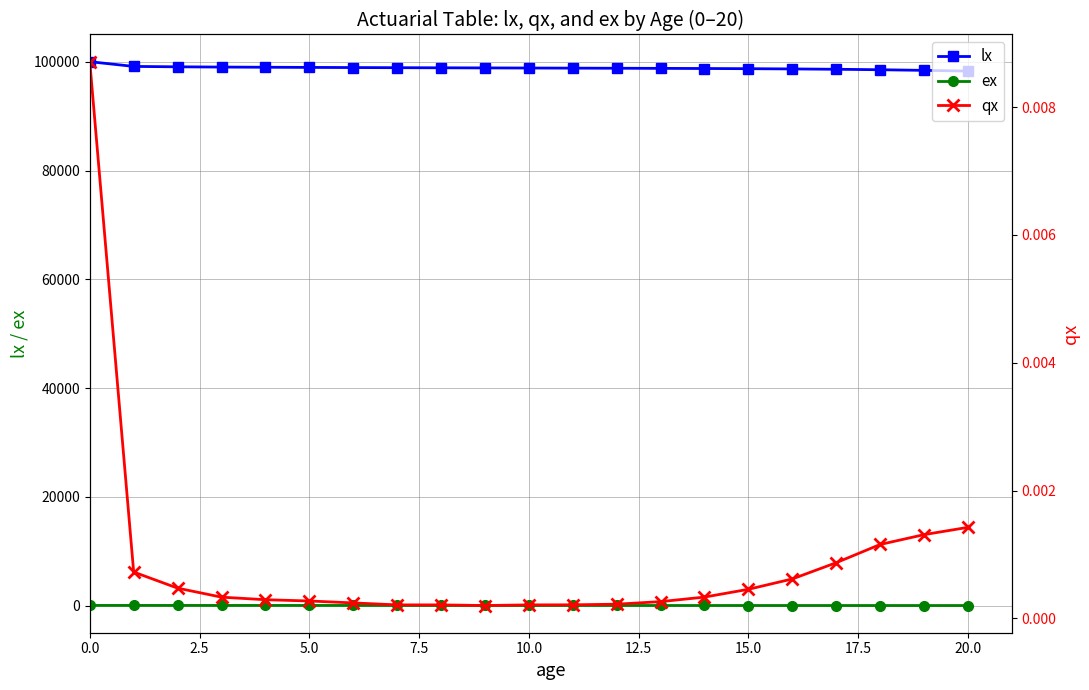

How many lines are shown in the chart?

3